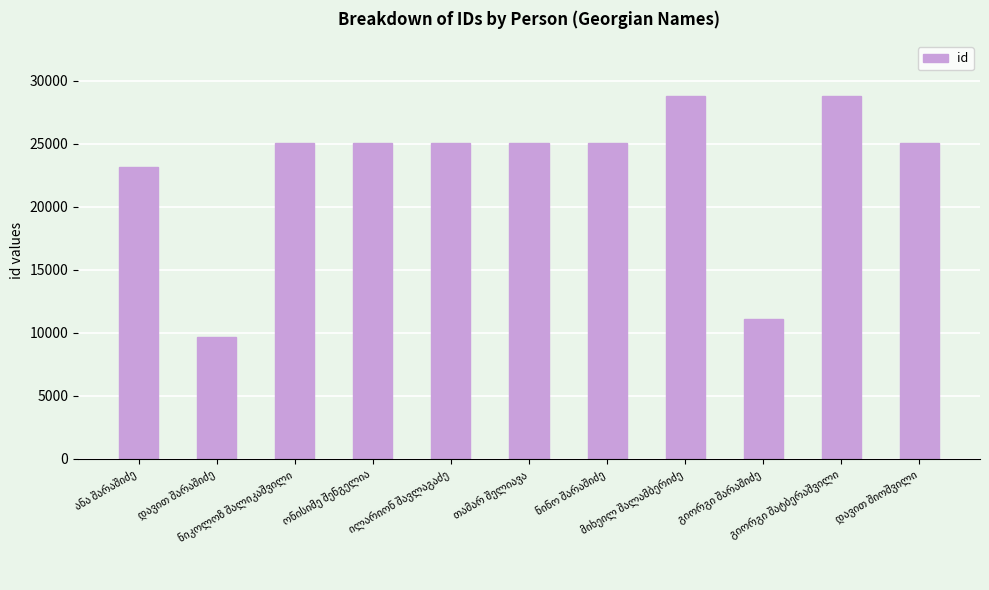

How many categories are shown in the chart?

11